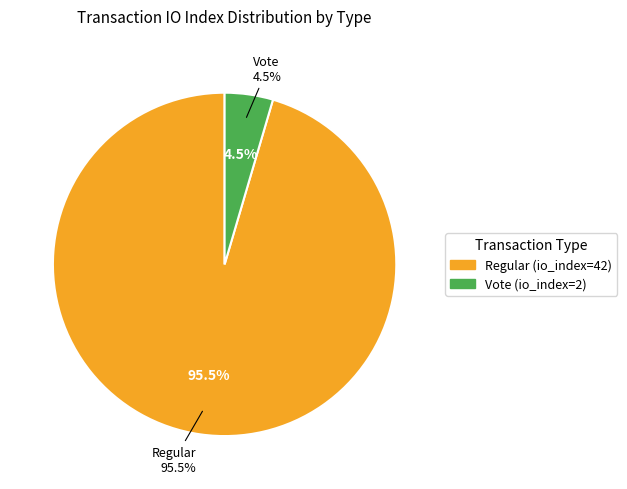

Count the number of slices in the pie.

2